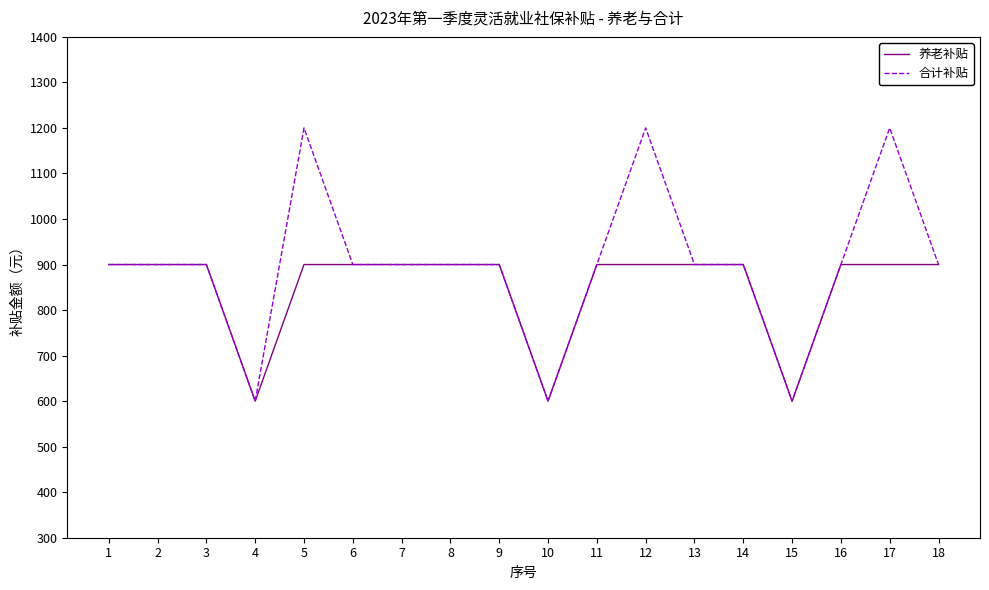

Reading right to left, list all the values displayed in this chart.

养老补贴: 18=900	17=900	16=900	15=600	14=900	13=900	12=900	11=900	10=600	9=900	8=900	7=900	6=900	5=900	4=600	3=900	2=900	1=900
合计补贴: 18=900	17=1200	16=900	15=600	14=900	13=900	12=1200	11=900	10=600	9=900	8=900	7=900	6=900	5=1200	4=600	3=900	2=900	1=900